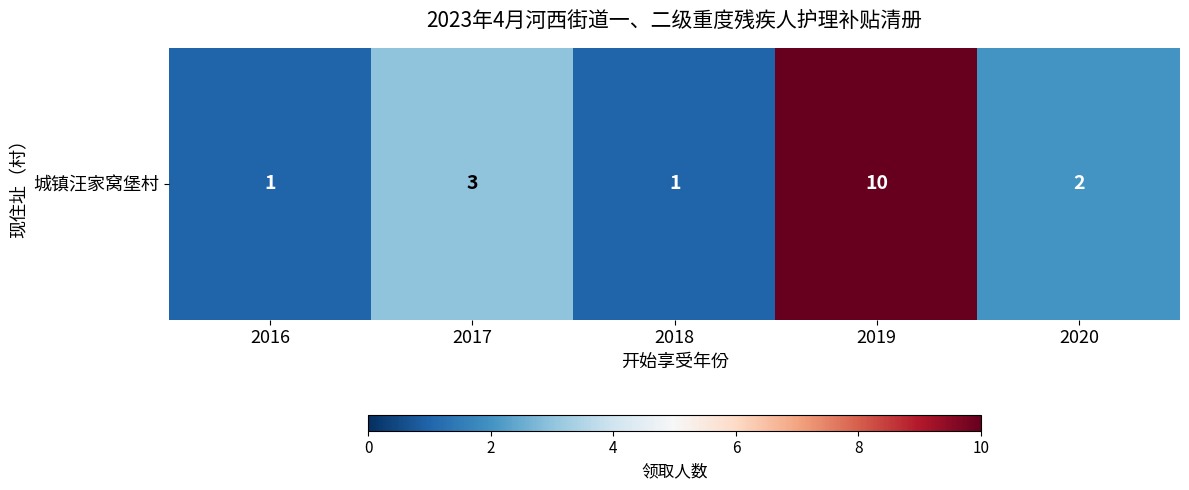

What value does the data have at 2016?

1